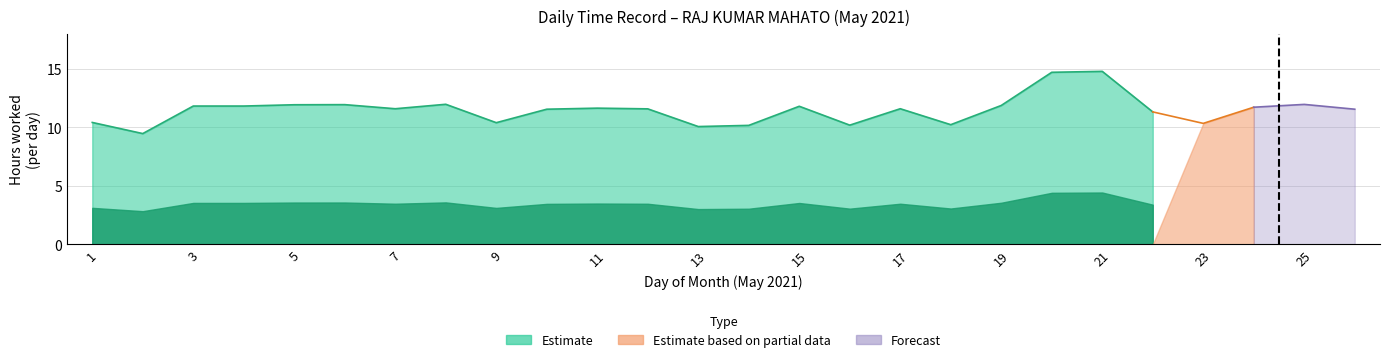

At how many categories does at least one series exceed 10?

25